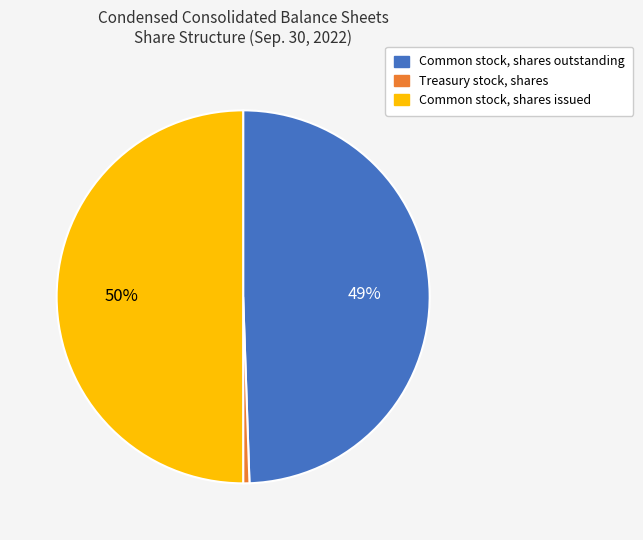

How many segments does this pie chart have?

3